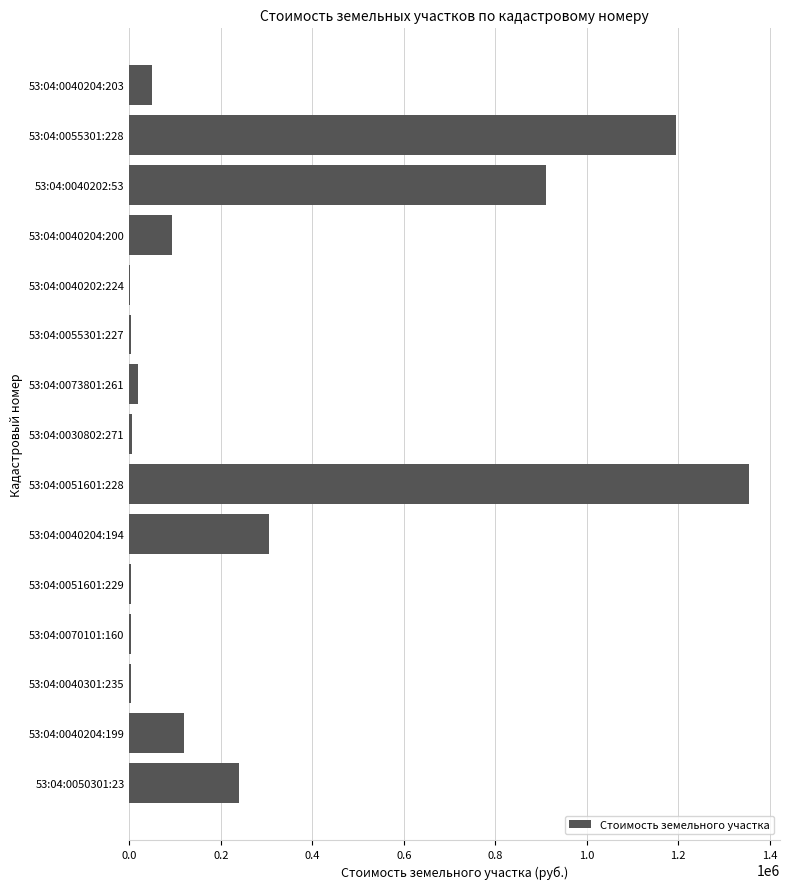

Where is the data nearest to the value 678472?

53:04:0040202:53